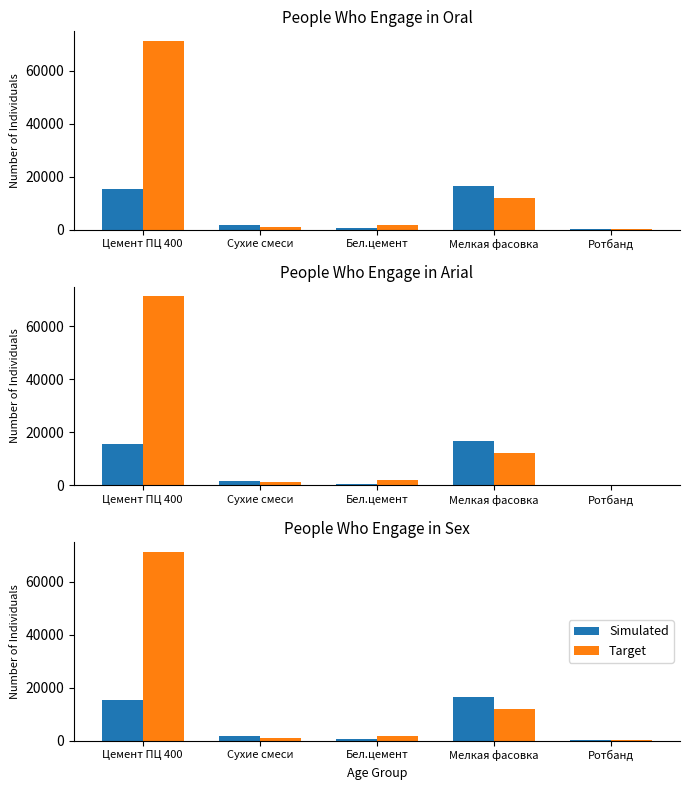

What is the sum of the Simulated values at Сухие смеси and Ротбанд?

1634.9